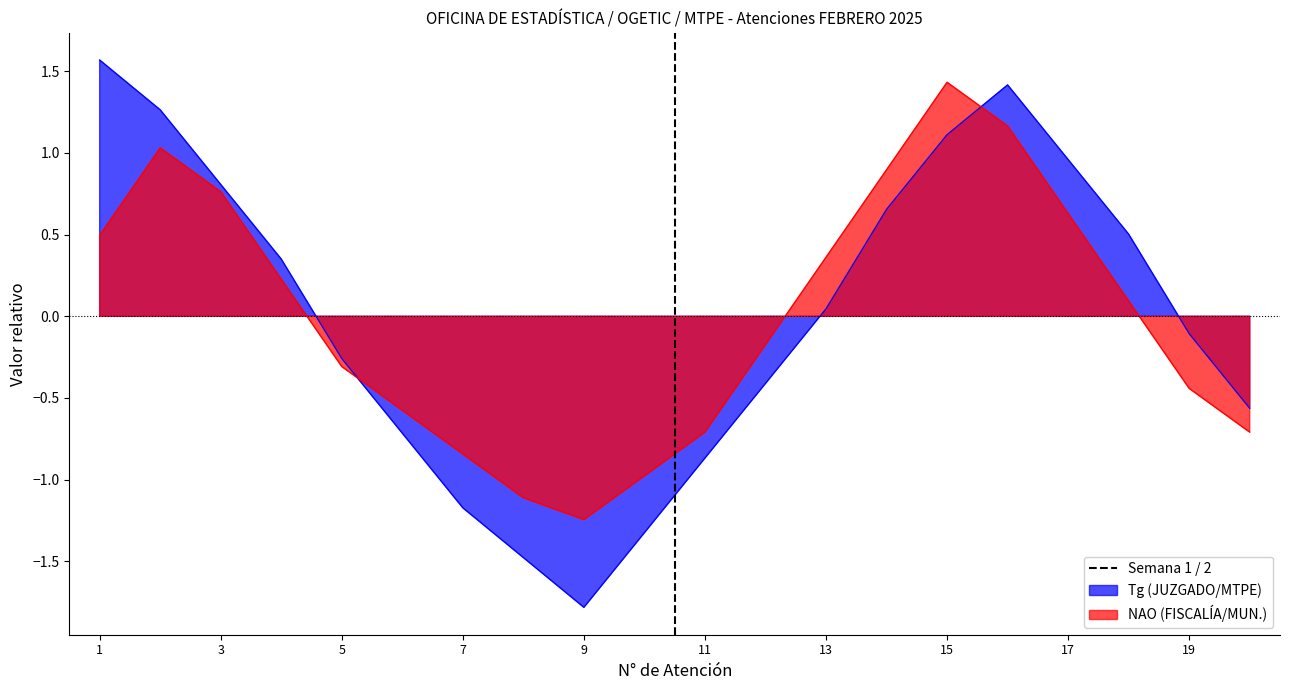

How many times do NAO and Tg cross each other?

2